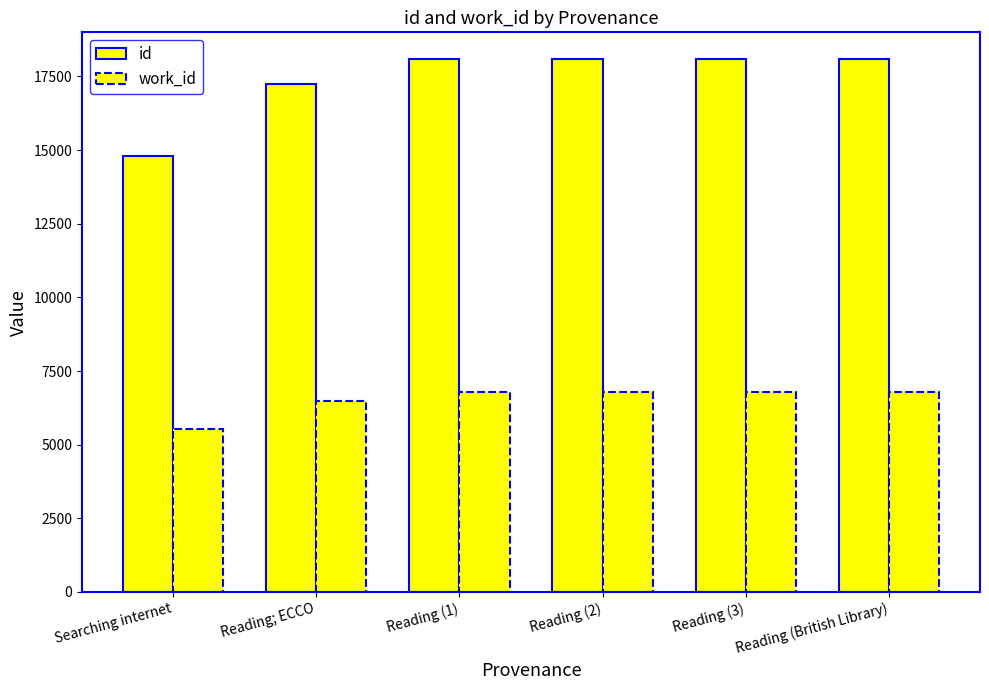

Reading left to right, extract all data points from this chart.

id: Searching internet=14794	Reading; ECCO=17248	Reading (1)=18089	Reading (2)=18090	Reading (3)=18091	Reading (British Library)=18092
work_id: Searching internet=5530	Reading; ECCO=6482	Reading (1)=6785	Reading (2)=6785	Reading (3)=6785	Reading (British Library)=6785